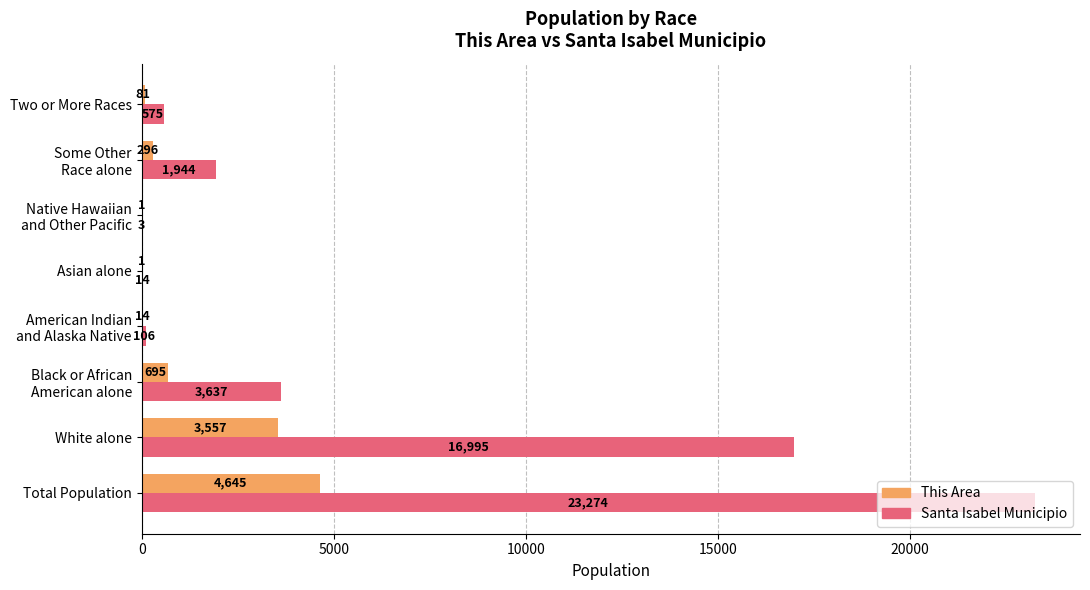

What is the sum of all Santa Isabel Municipio values?

46548